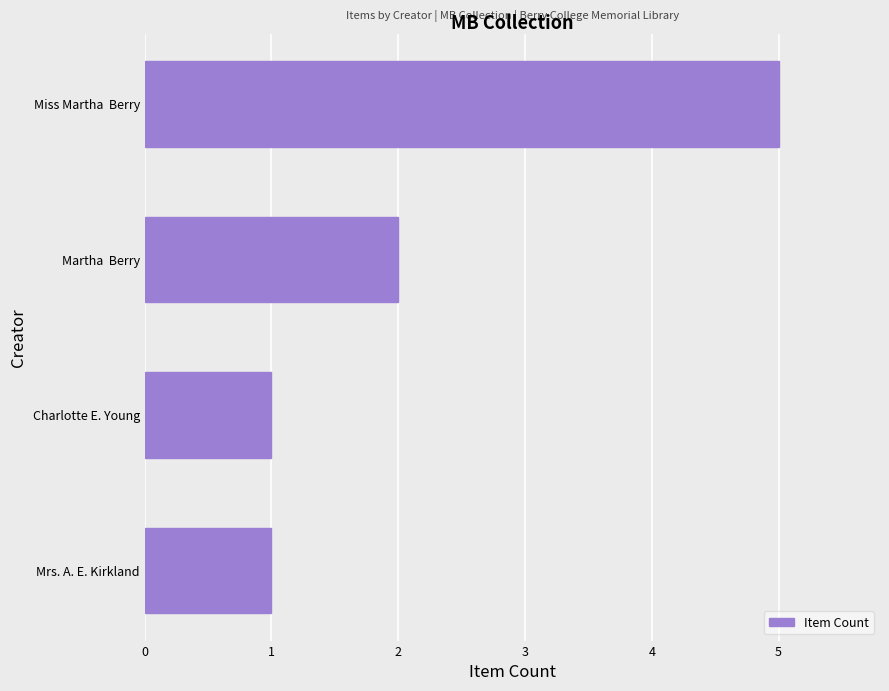

The value at Mrs. A. E. Kirkland is 1. True or false?

True